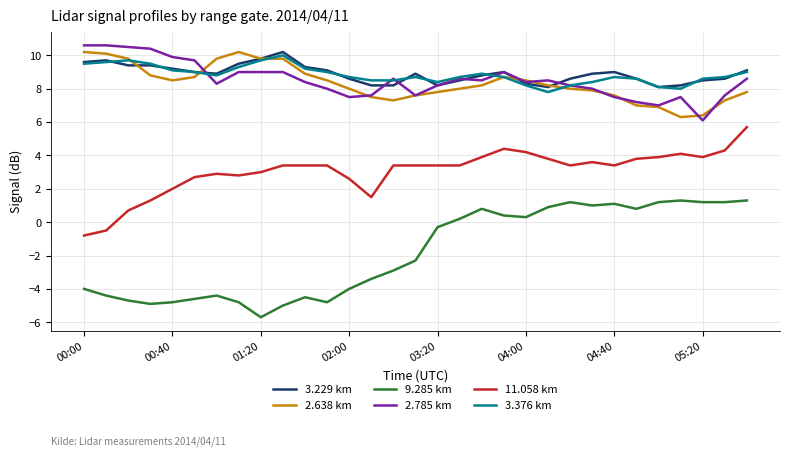

Reading left to right, extract all data points from this chart.

3.229 km: 9.6	9.7	9.4	9.4	9.2	9.0	8.9	9.5	9.8	10.2	9.3	9.1	8.6	8.2	8.2	8.9	8.2	8.5	8.8	9.0	8.3	8.1	8.6	8.9	9.0	8.6	8.1	8.2	8.5	8.6	9.1
2.638 km: 10.2	10.1	9.8	8.8	8.5	8.7	9.8	10.2	9.8	9.8	8.9	8.5	8.0	7.5	7.3	7.6	7.8	8.0	8.2	8.7	8.5	8.2	8.0	7.9	7.6	7.0	6.9	6.3	6.4	7.3	7.8
9.285 km: -4.0	-4.4	-4.7	-4.9	-4.8	-4.6	-4.4	-4.8	-5.7	-5.0	-4.5	-4.8	-4.0	-3.4	-2.9	-2.3	-0.3	0.2	0.8	0.4	0.3	0.9	1.2	1.0	1.1	0.8	1.2	1.3	1.2	1.2	1.3
2.785 km: 10.6	10.6	10.5	10.4	9.9	9.7	8.3	9.0	9.0	9.0	8.4	8.0	7.5	7.6	8.6	7.6	8.2	8.6	8.5	9.0	8.4	8.5	8.2	8.0	7.5	7.2	7.0	7.5	6.1	7.6	8.6
11.058 km: -0.8	-0.5	0.7	1.3	2.0	2.7	2.9	2.8	3.0	3.4	3.4	3.4	2.6	1.5	3.4	3.4	3.4	3.4	3.9	4.4	4.2	3.8	3.4	3.6	3.4	3.8	3.9	4.1	3.9	4.3	5.7
3.376 km: 9.5	9.6	9.7	9.5	9.1	9.0	8.8	9.3	9.7	10.0	9.2	9.0	8.7	8.5	8.5	8.7	8.4	8.7	8.9	8.7	8.2	7.8	8.2	8.4	8.7	8.6	8.1	8.0	8.6	8.7	9.0